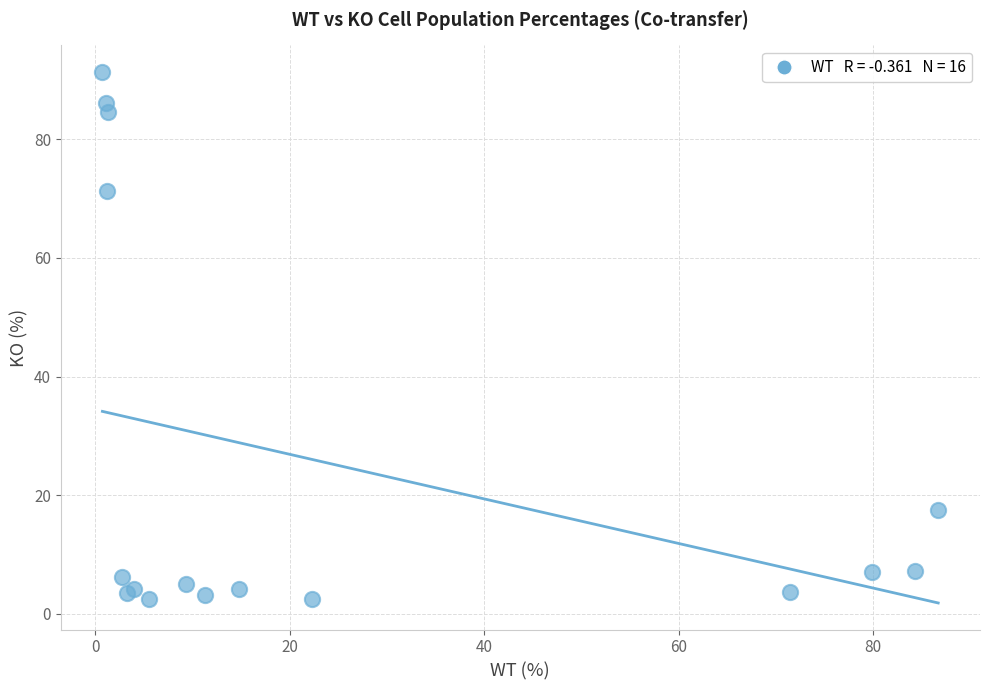

What Y value in the scatter plot is closest to 46?

71.2